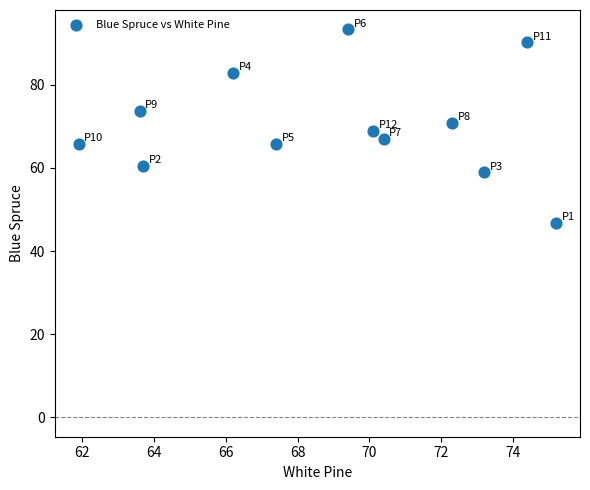

What is the average Y value?

70.4